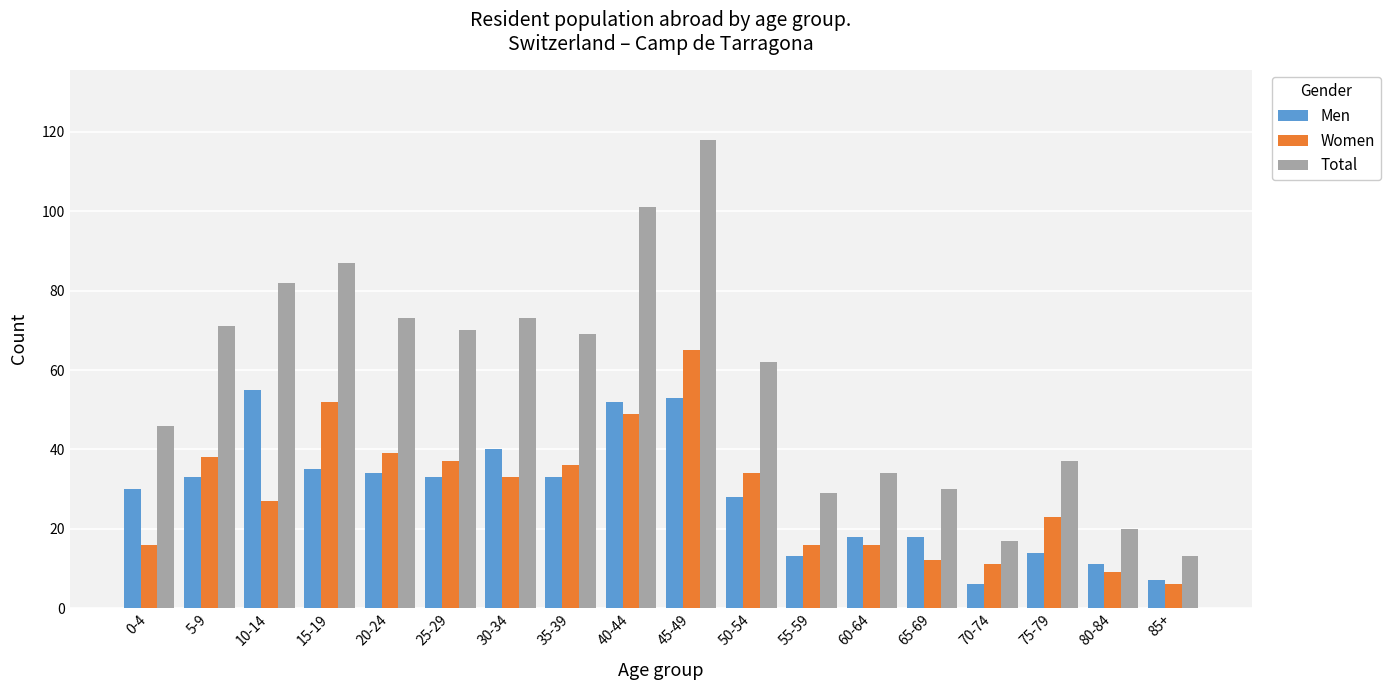

Reading right to left, list all the values displayed in this chart.

Men: 85+=7	80-84=11	75-79=14	70-74=6	65-69=18	60-64=18	55-59=13	50-54=28	45-49=53	40-44=52	35-39=33	30-34=40	25-29=33	20-24=34	15-19=35	10-14=55	5-9=33	0-4=30
Women: 85+=6	80-84=9	75-79=23	70-74=11	65-69=12	60-64=16	55-59=16	50-54=34	45-49=65	40-44=49	35-39=36	30-34=33	25-29=37	20-24=39	15-19=52	10-14=27	5-9=38	0-4=16
Total: 85+=13	80-84=20	75-79=37	70-74=17	65-69=30	60-64=34	55-59=29	50-54=62	45-49=118	40-44=101	35-39=69	30-34=73	25-29=70	20-24=73	15-19=87	10-14=82	5-9=71	0-4=46